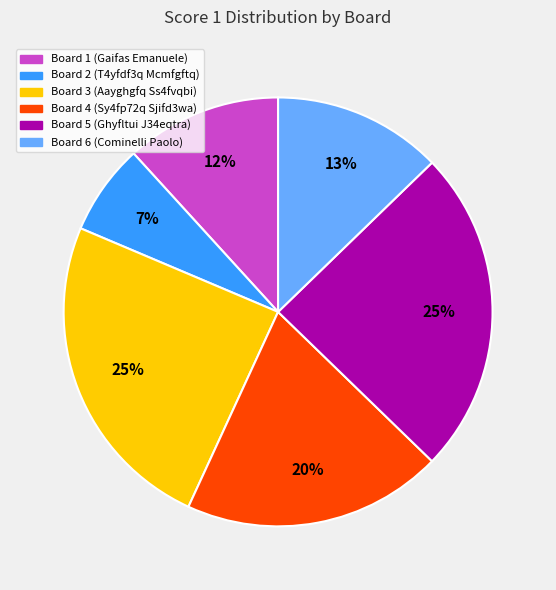

Is it true that Board 5 is 25% of the pie?

True